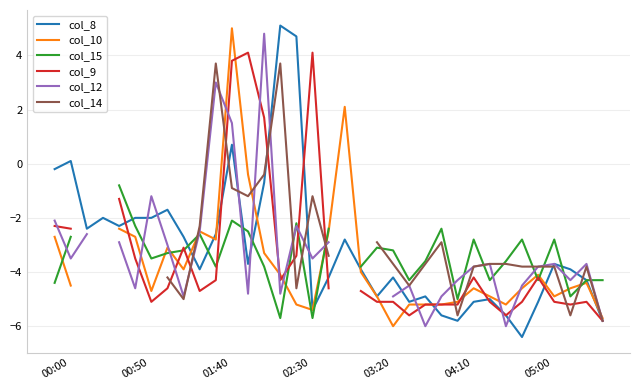

Where does the col_8 series first go above -3?

00:00